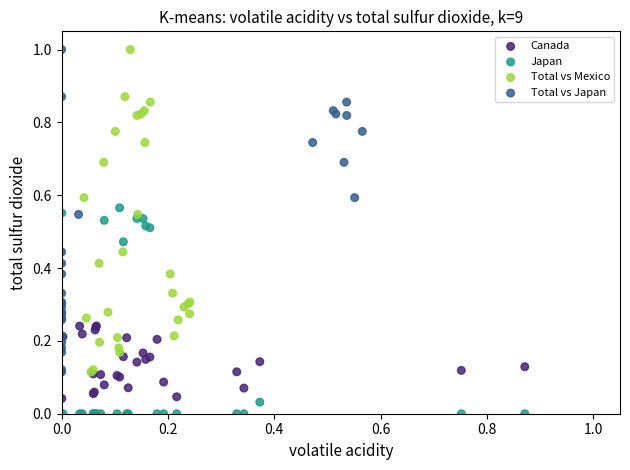

Which series reaches the minimum Y coordinate?

Japan